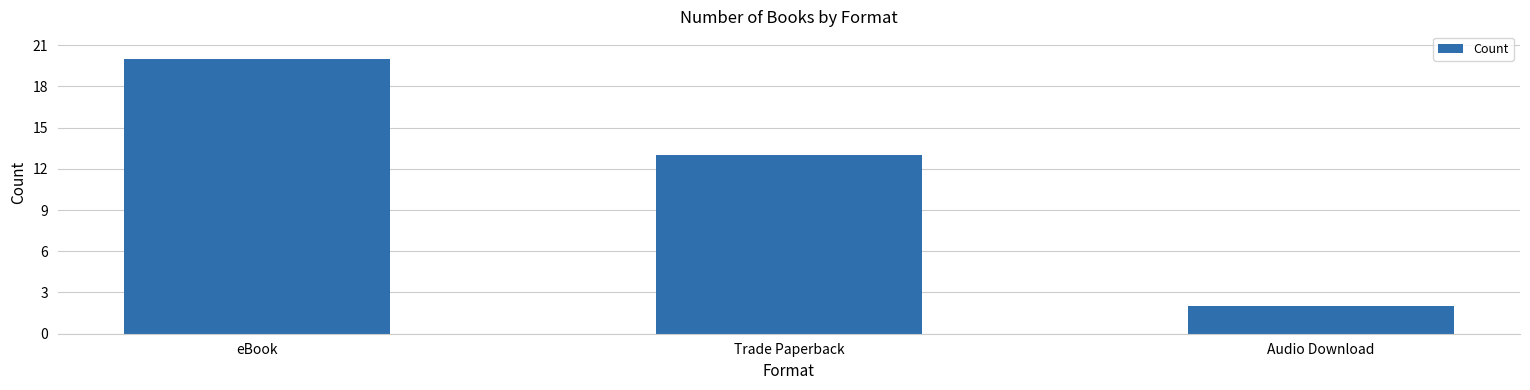

What is the sum of all values?

35